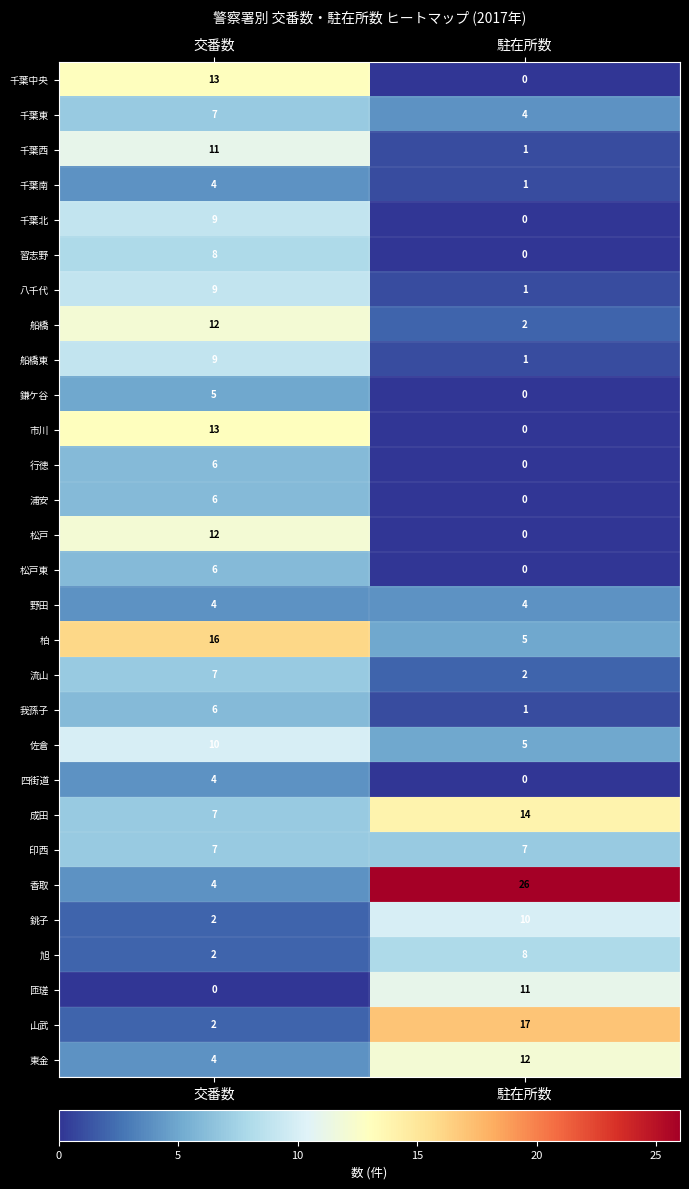

What is the average value of the 行徳 series?

3